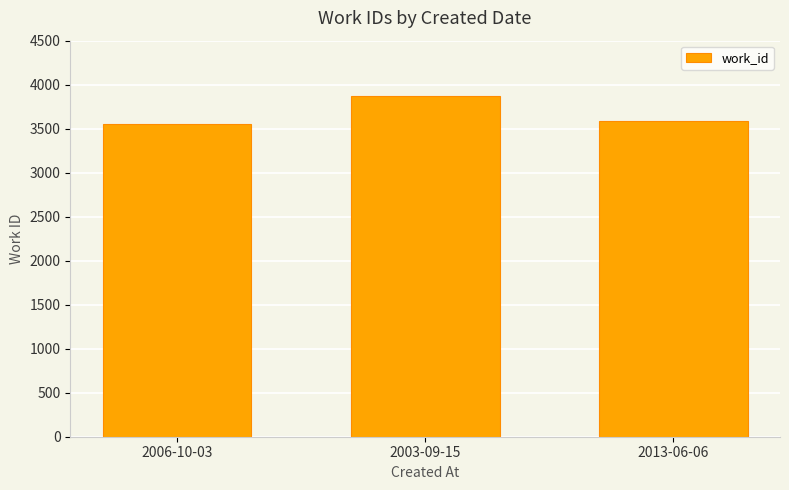

True or false: the data shows 3556 at 2006-10-03.

True